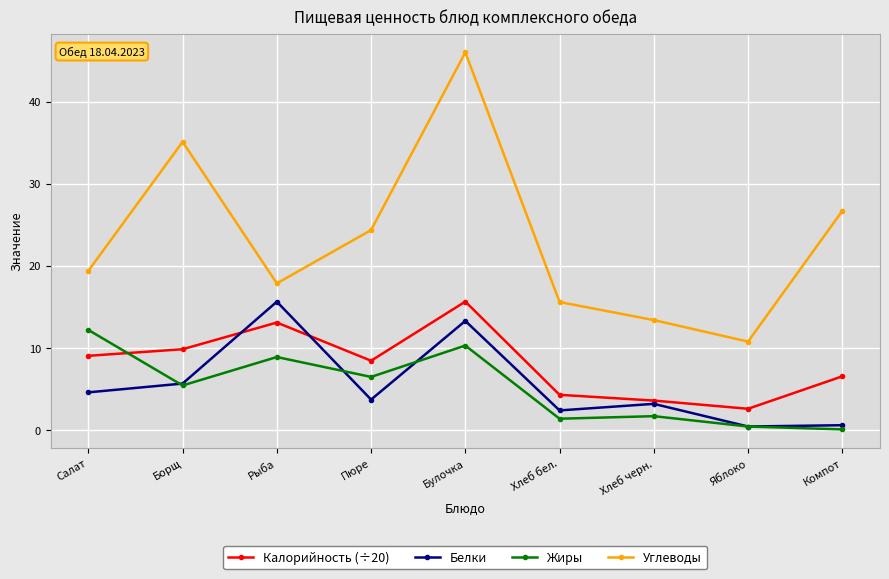

Is the value of Жиры at Борщ greater than the value of Калорийность (÷20) at Хлеб бел.?

Yes